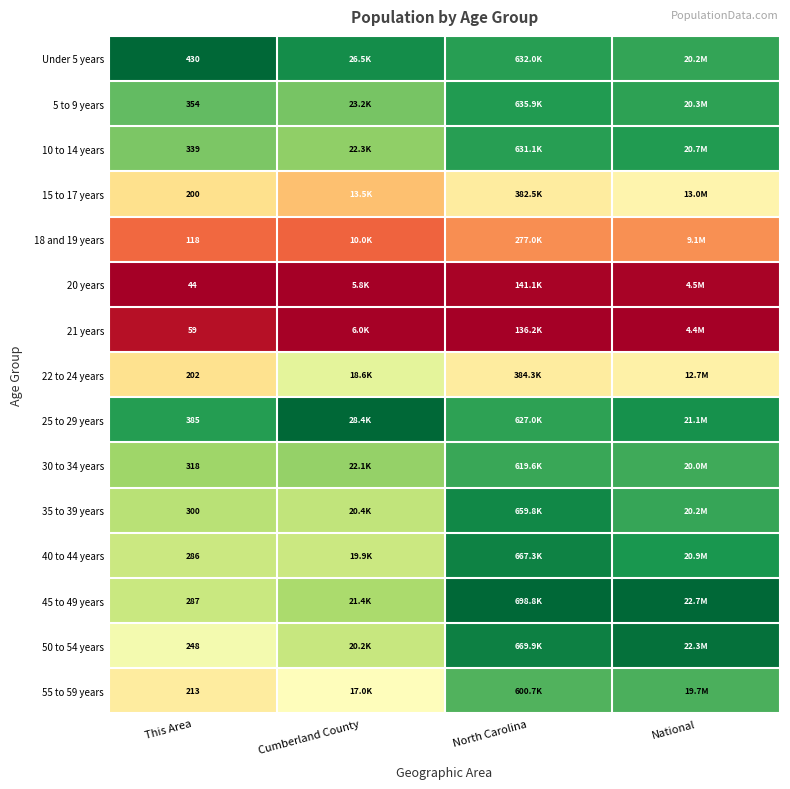

Rank the series by their maximum value, from lowest to highest.

20 years, 21 years, 18 and 19 years, 15 to 17 years, 22 to 24 years, 55 to 59 years, 30 to 34 years, 5 to 9 years, 10 to 14 years, 35 to 39 years, 40 to 44 years, 50 to 54 years, Under 5 years, 25 to 29 years, 45 to 49 years